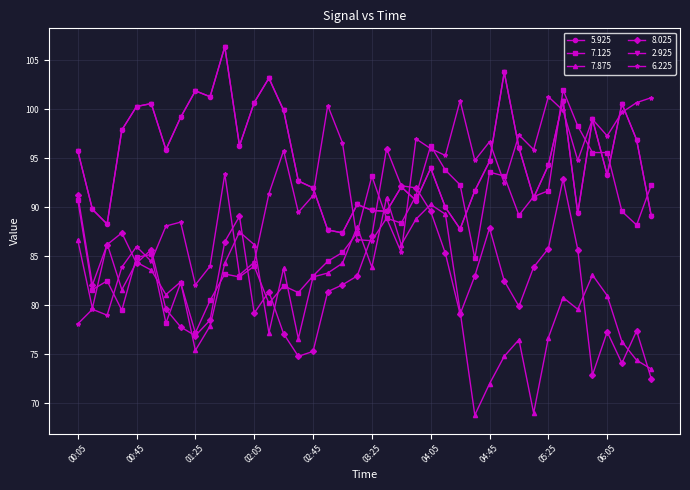

Where is the first local maximum for 7.125?

00:25